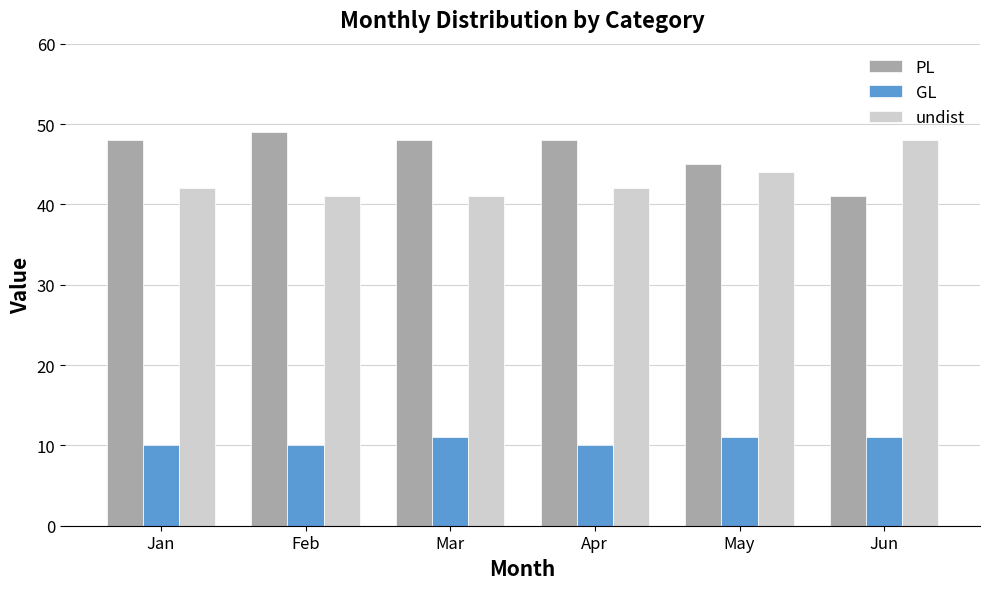

What is the difference between the undist values at Mar and Jun?

7